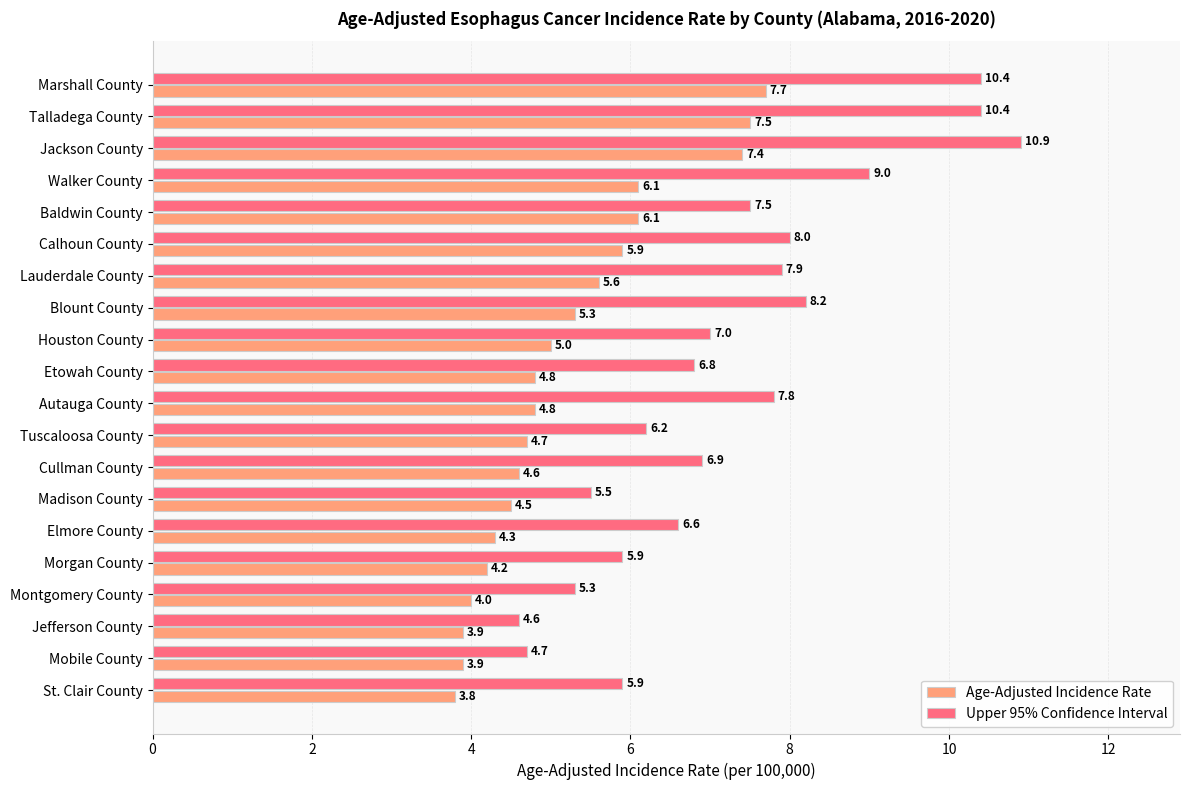

At St. Clair County, list the series in order from largest to smallest.

Upper 95% Confidence Interval, Age-Adjusted Incidence Rate